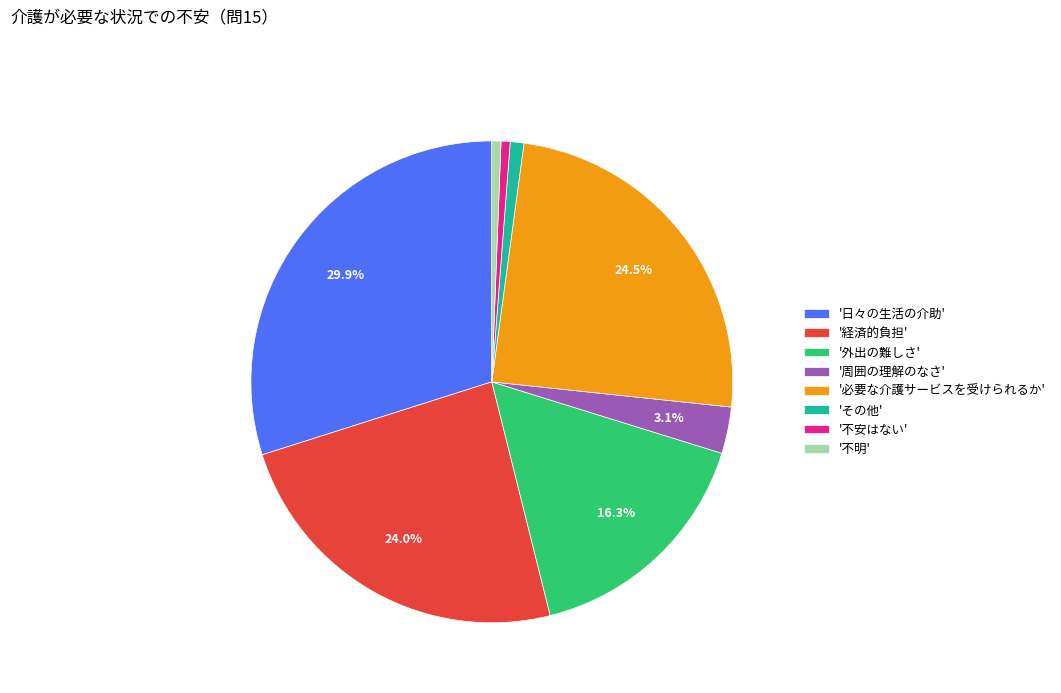

Count the number of slices in the pie.

8